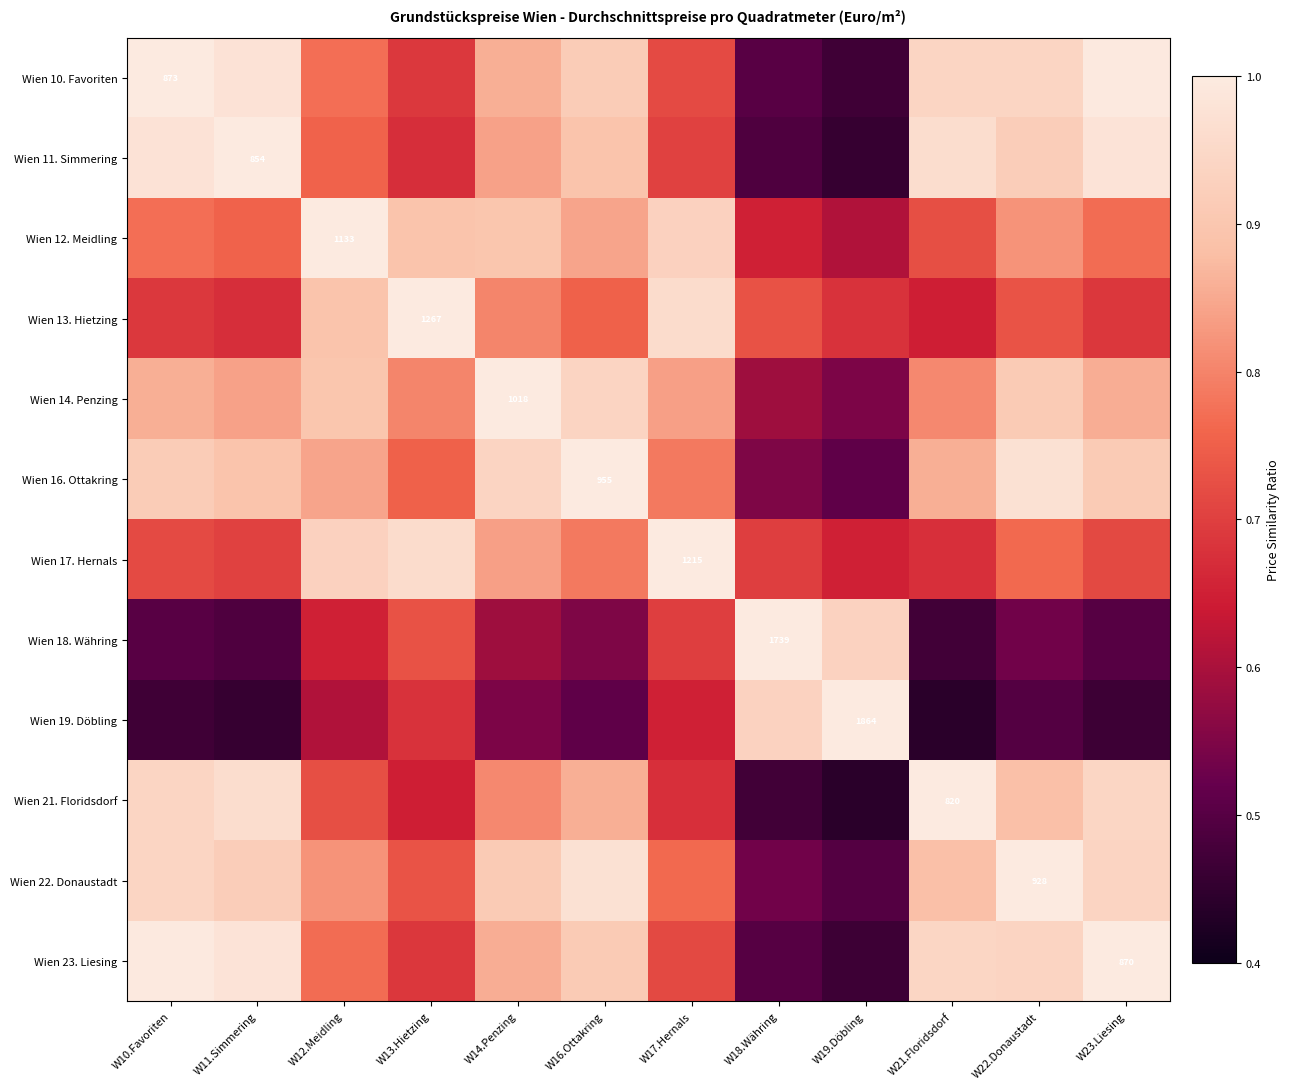

Rank the series at W21.Floridsdorf from highest to lowest value.

Wien 21. Floridsdorf, Wien 11. Simmering, Wien 23. Liesing, Wien 10. Favoriten, Wien 22. Donaustadt, Wien 16. Ottakring, Wien 14. Penzing, Wien 12. Meidling, Wien 17. Hernals, Wien 13. Hietzing, Wien 18. Währing, Wien 19. Döbling